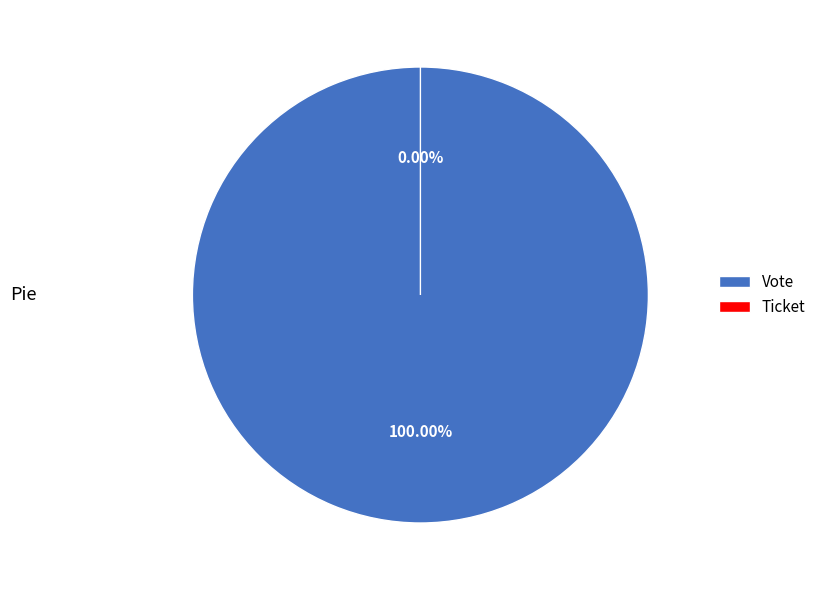

Is Vote the majority of the pie?

Yes